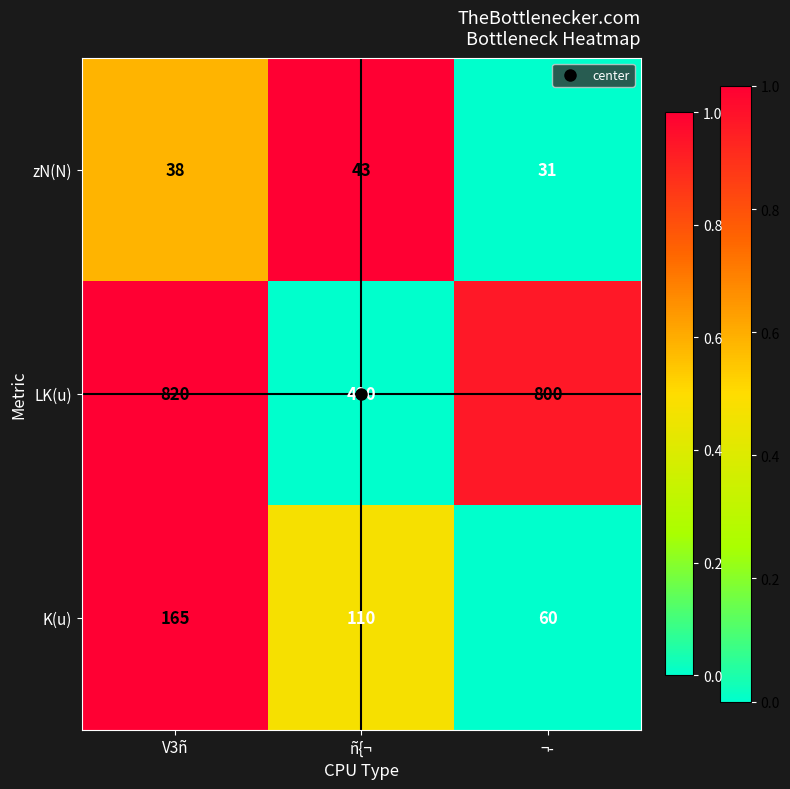

What is the highest value of the zN(N) series?

43